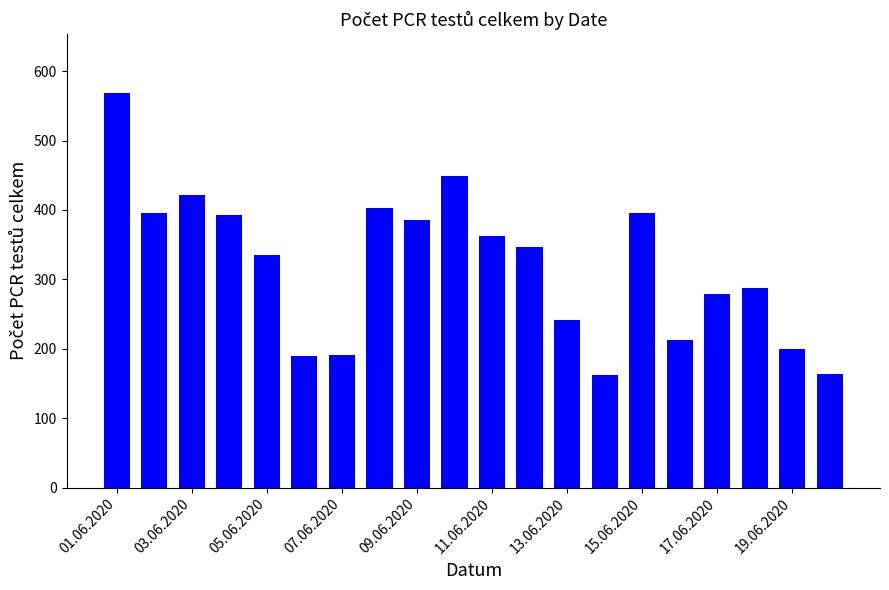

What is the value of the 4th bar from the left?

392